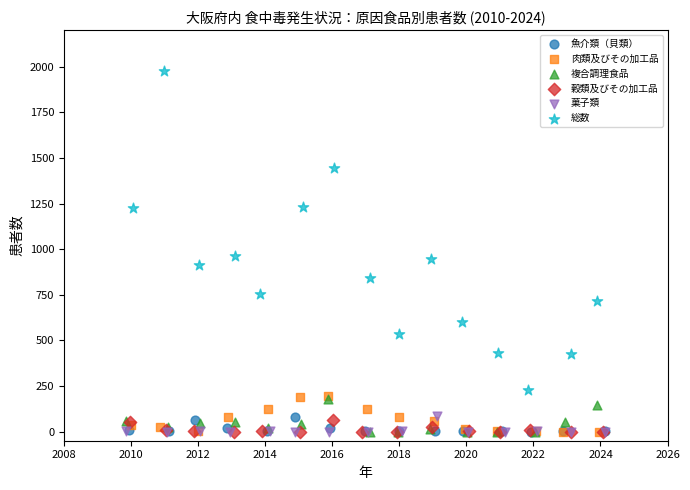

What are all the series names shown in the legend?

魚介類（貝類）, 肉類及びその加工品, 複合調理食品, 穀類及びその加工品, 菓子類, 総数